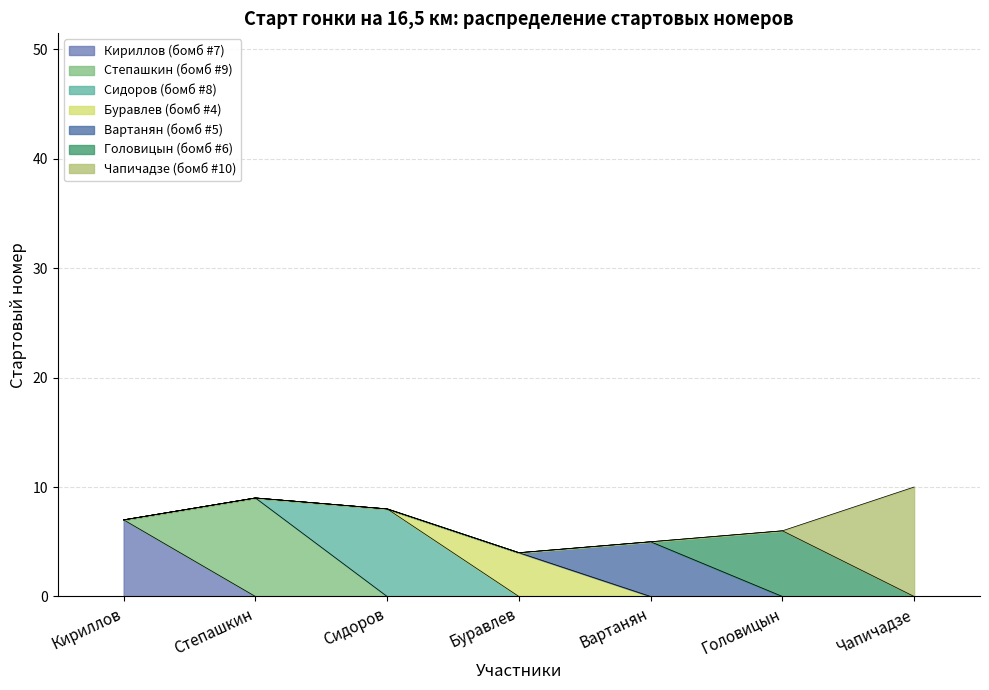

What is the greatest value displayed?

10